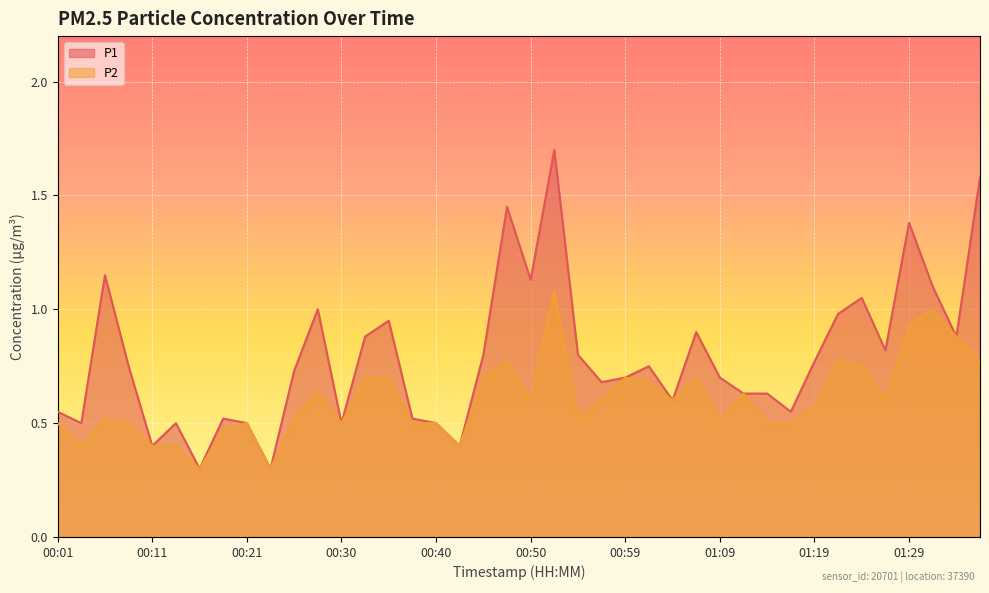

The value of P2 at 00:30 is 0.5. True or false?

True